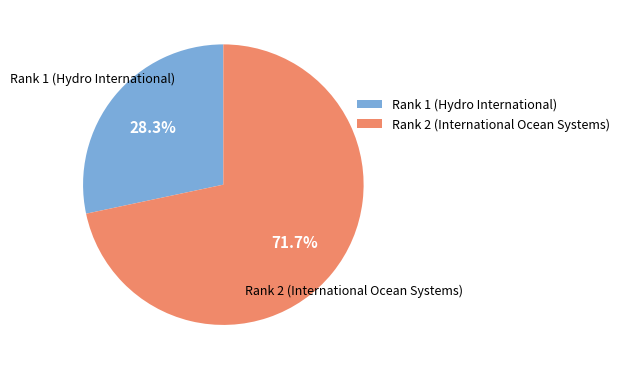

What is the ratio of the value at Rank 1 (Hydro International) to the value at Rank 2 (International Ocean Systems)?

0.4